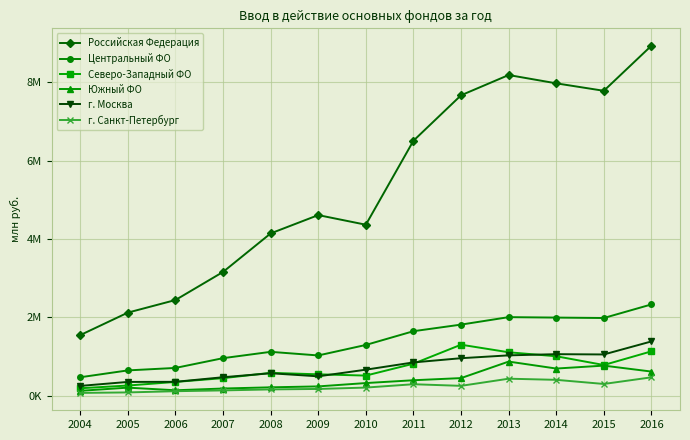

How many interior local valleys does the Центральный ФО series have?

2